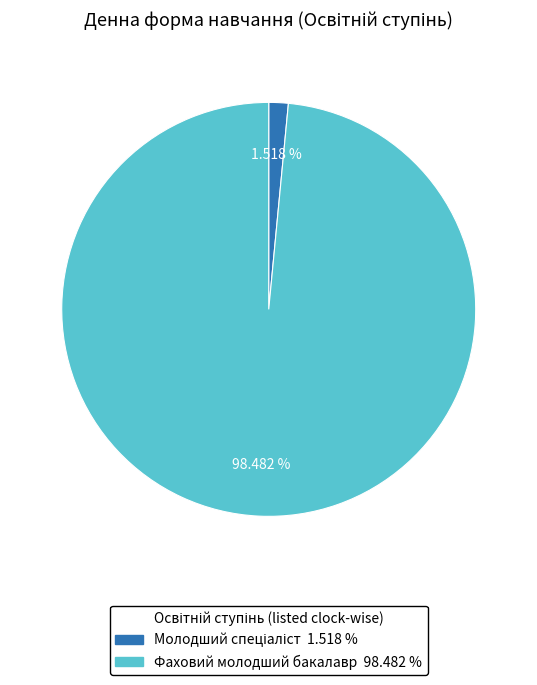

Does any single category account for the majority?

Yes